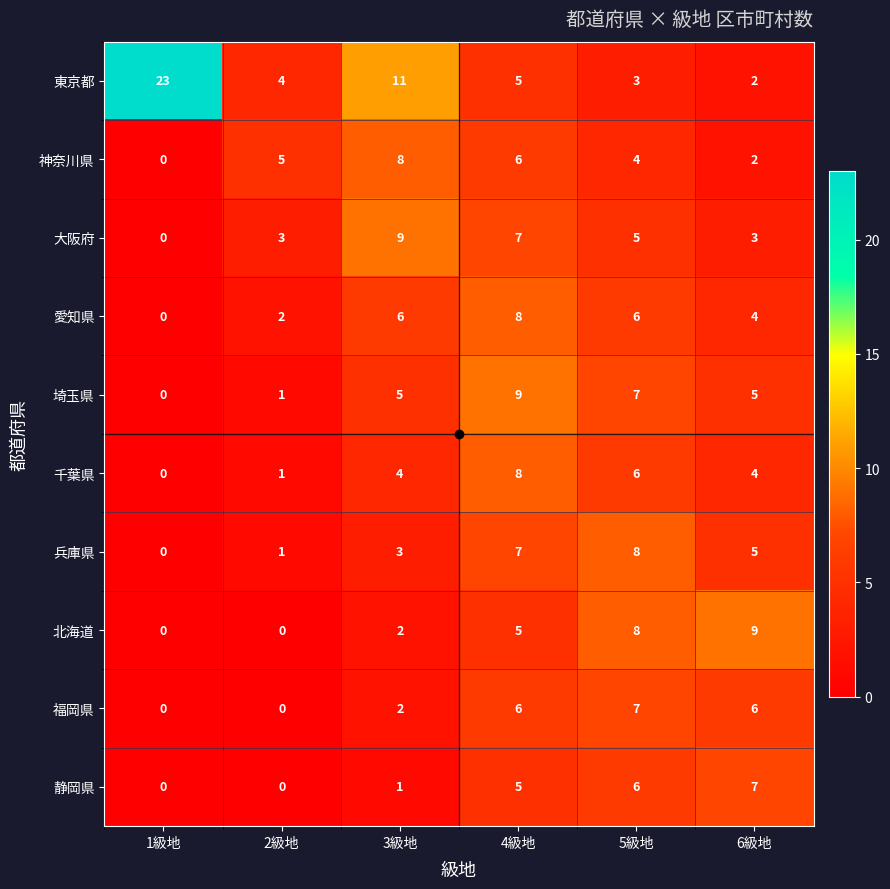

At which category is the sum across all series the highest?

4級地